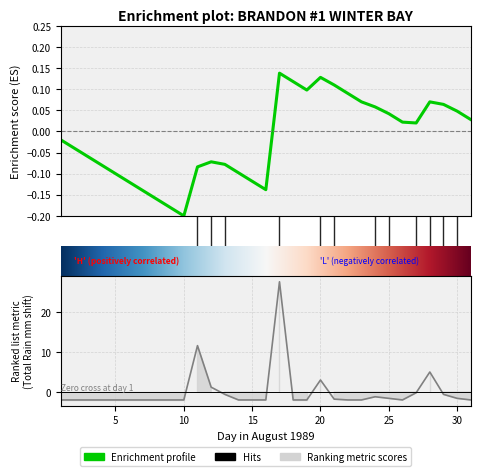

Rank the categories by value from lowest to highest.

1989-08-01, 1989-08-02, 1989-08-03, 1989-08-04, 1989-08-05, 1989-08-06, 1989-08-07, 1989-08-08, 1989-08-09, 1989-08-10, 1989-08-14, 1989-08-15, 1989-08-16, 1989-08-18, 1989-08-19, 1989-08-22, 1989-08-23, 1989-08-26, 1989-08-31, 1989-08-21, 1989-08-25, 1989-08-30, 1989-08-24, 1989-08-13, 1989-08-29, 1989-08-27, 1989-08-12, 1989-08-20, 1989-08-28, 1989-08-11, 1989-08-17